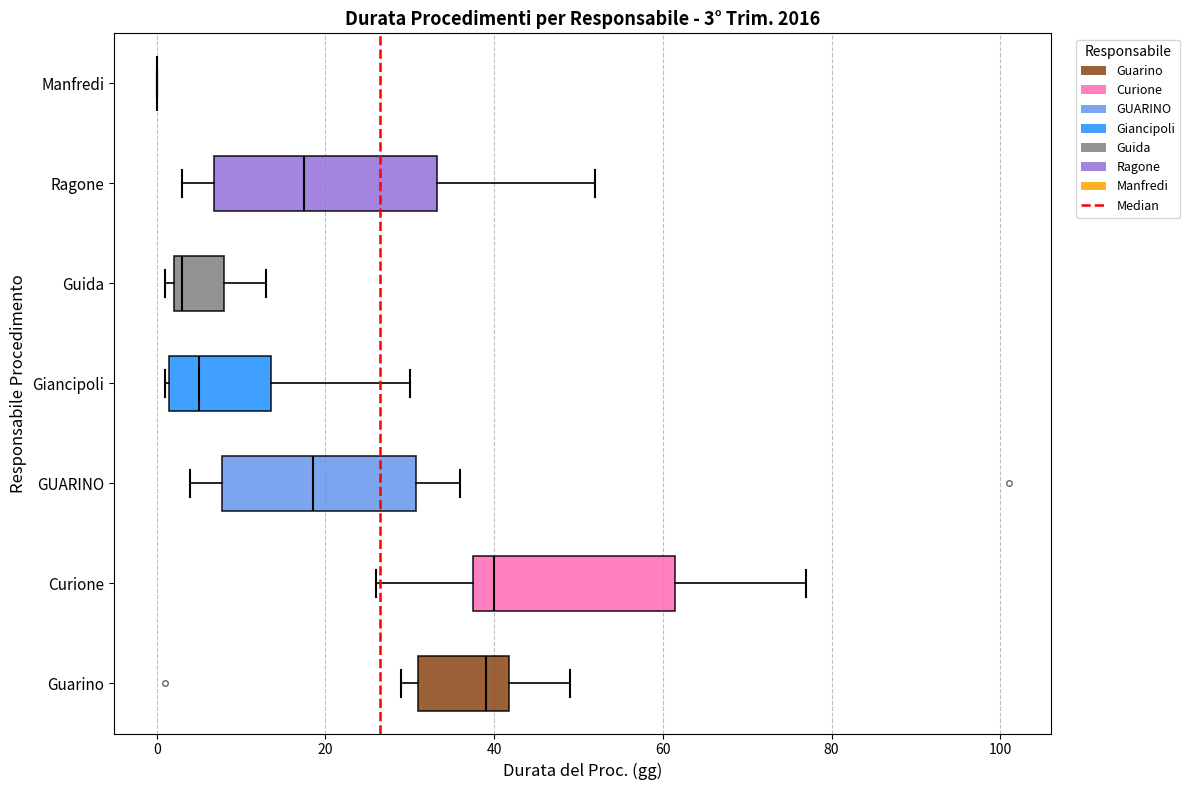

Which box is the widest, from its left edge to its right edge?

Ragone